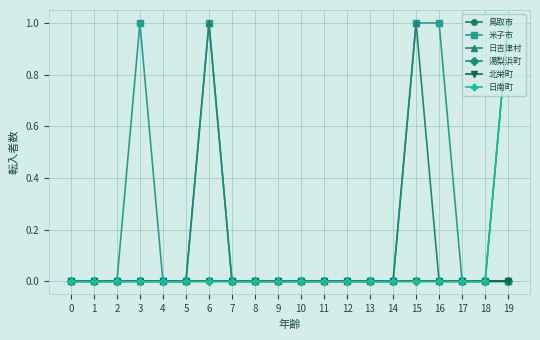

Which has a higher value, 5 or 3?

5